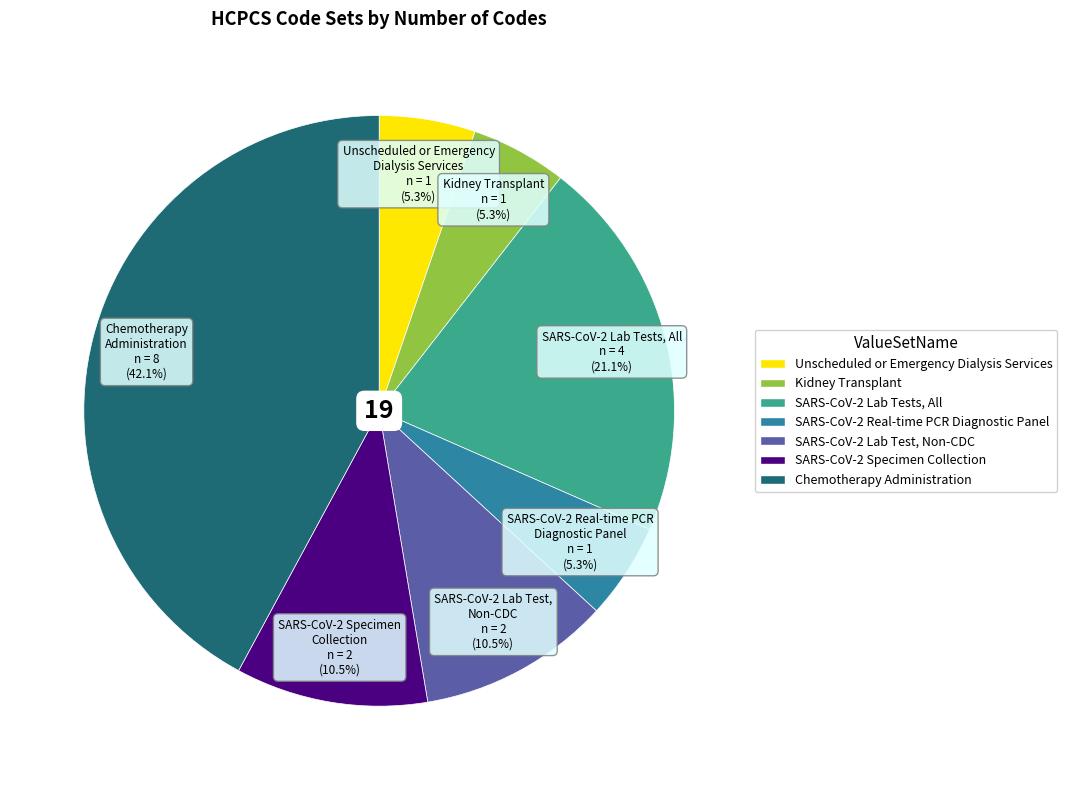

Is the sum of Unscheduled or Emergency Dialysis Services and SARS-CoV-2 Real-time PCR Diagnostic Panel greater than half?

No